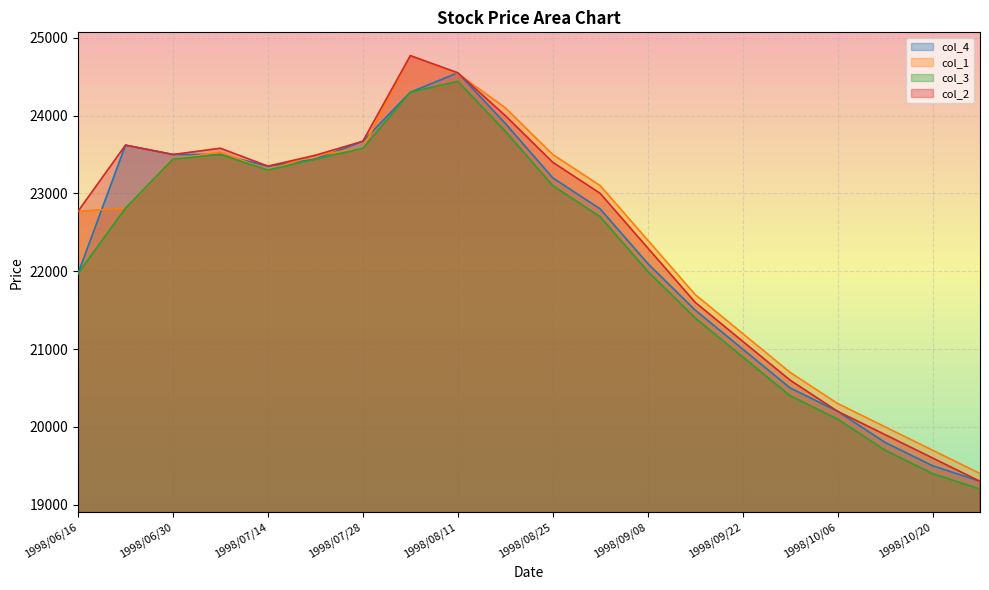

True or false: col_4 and col_3 intersect in this chart.

False